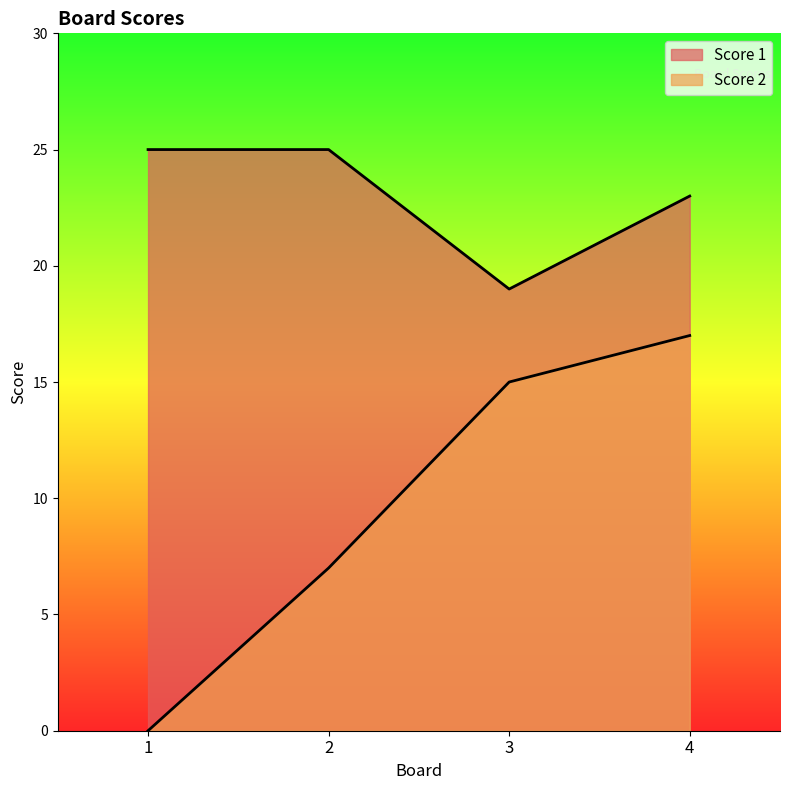

True or false: Score 2 and Score 1 cross at least once.

False